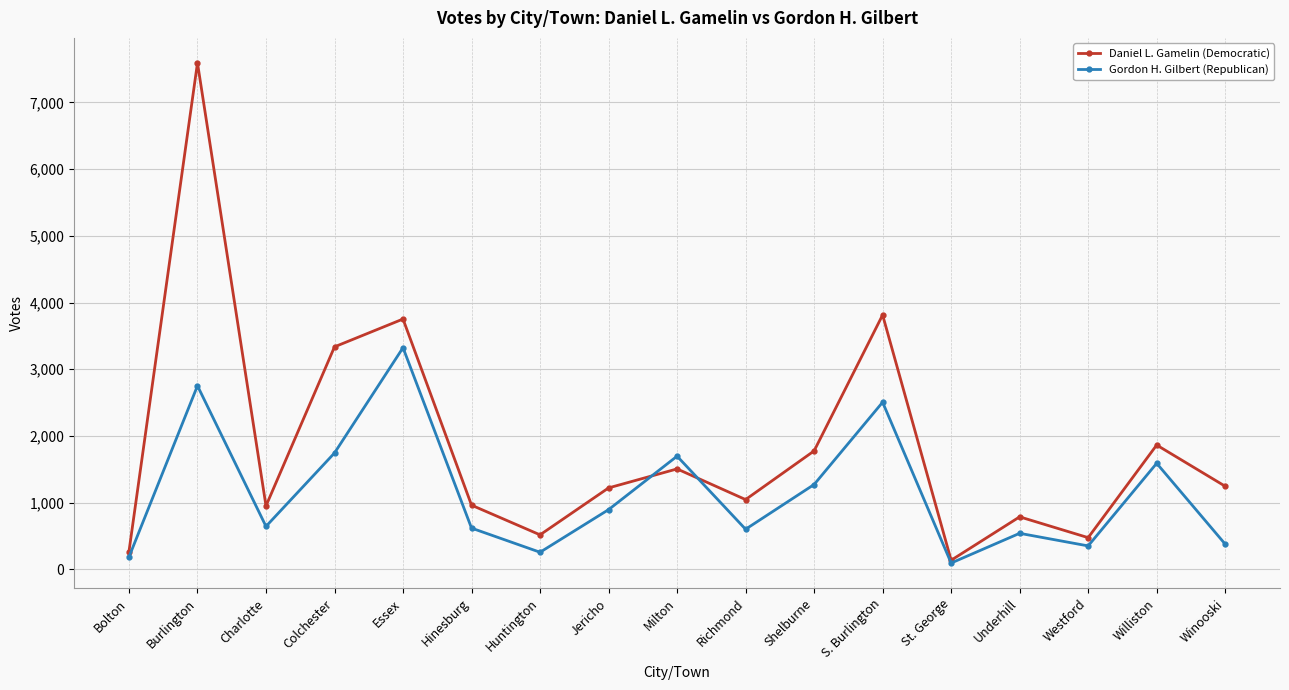

Which series has the widest spread of values?

Daniel L. Gamelin (Democratic)